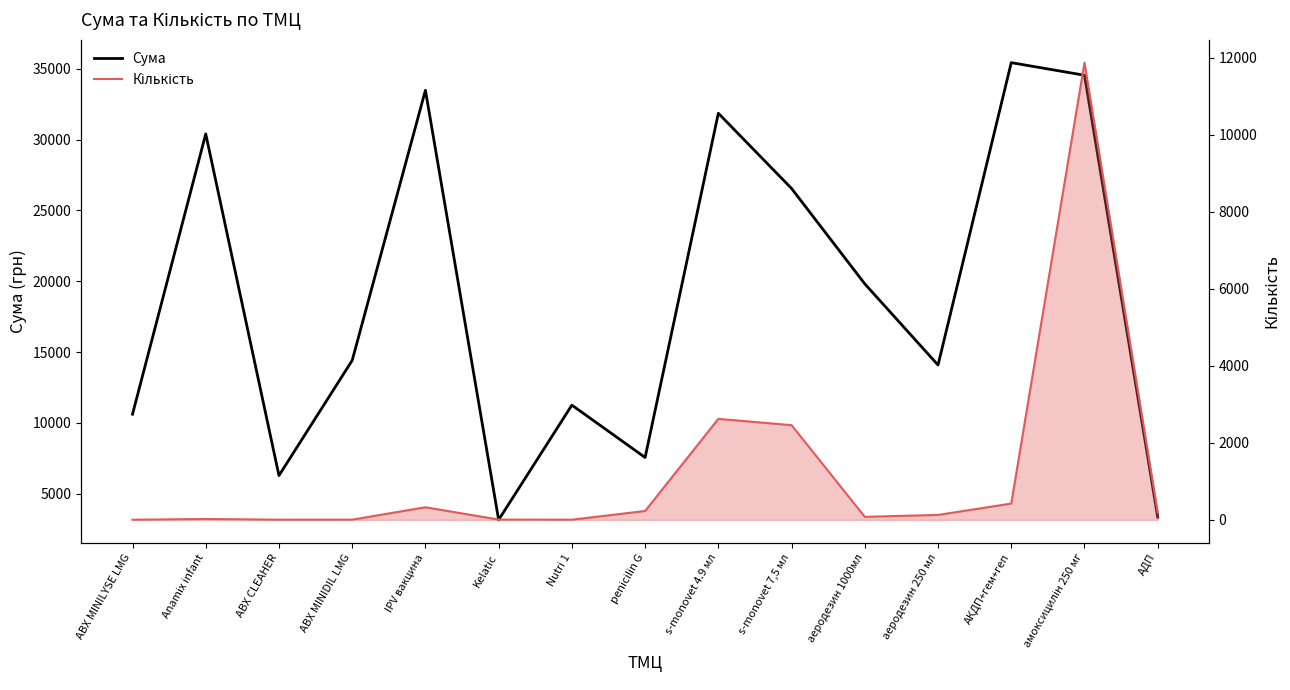

True or false: Сума and Кількість intersect in this chart.

False